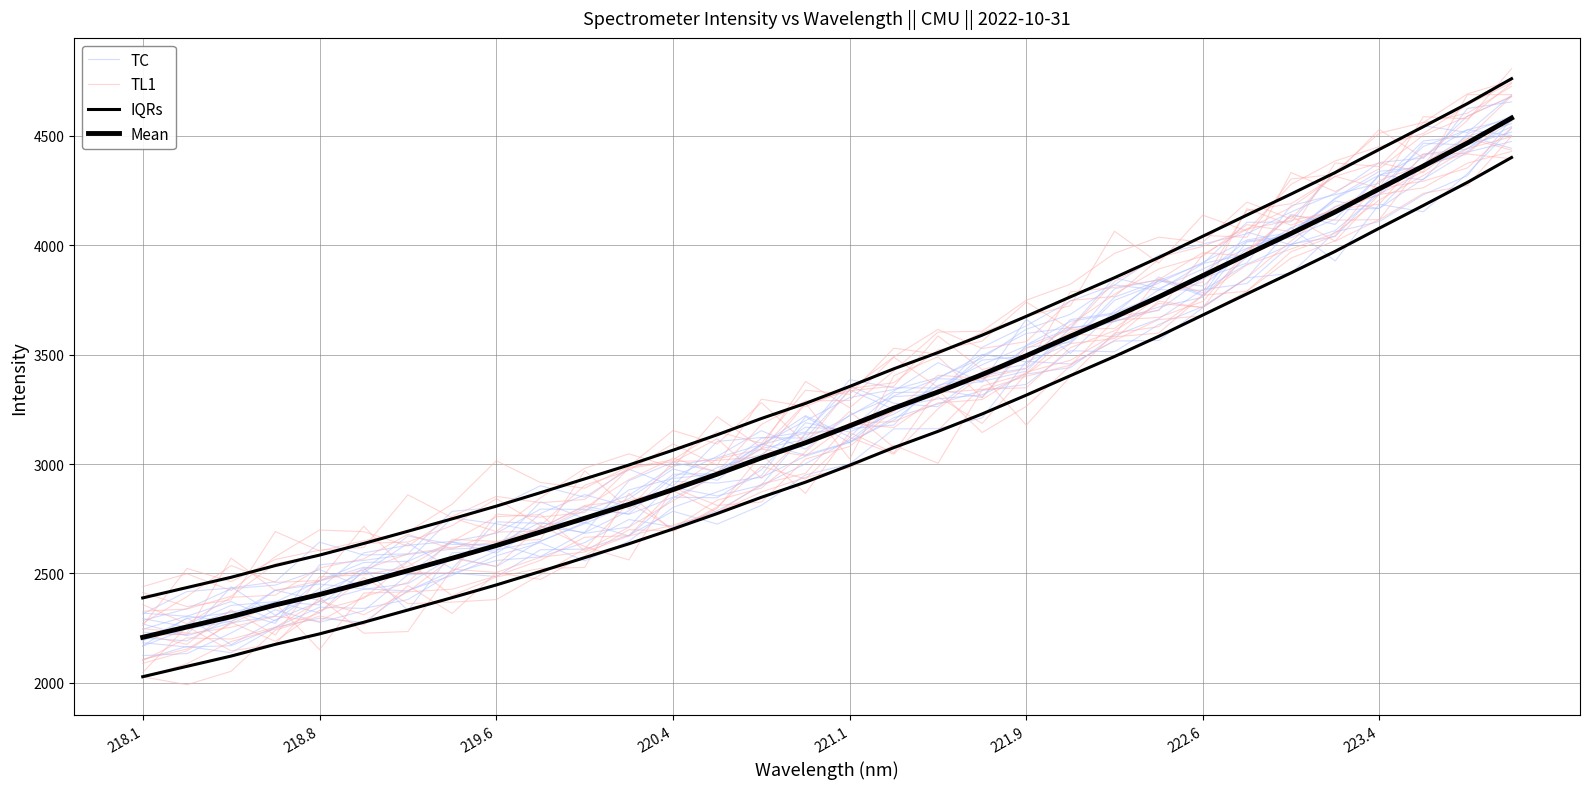

What is the maximum value shown in the chart?

4580.7